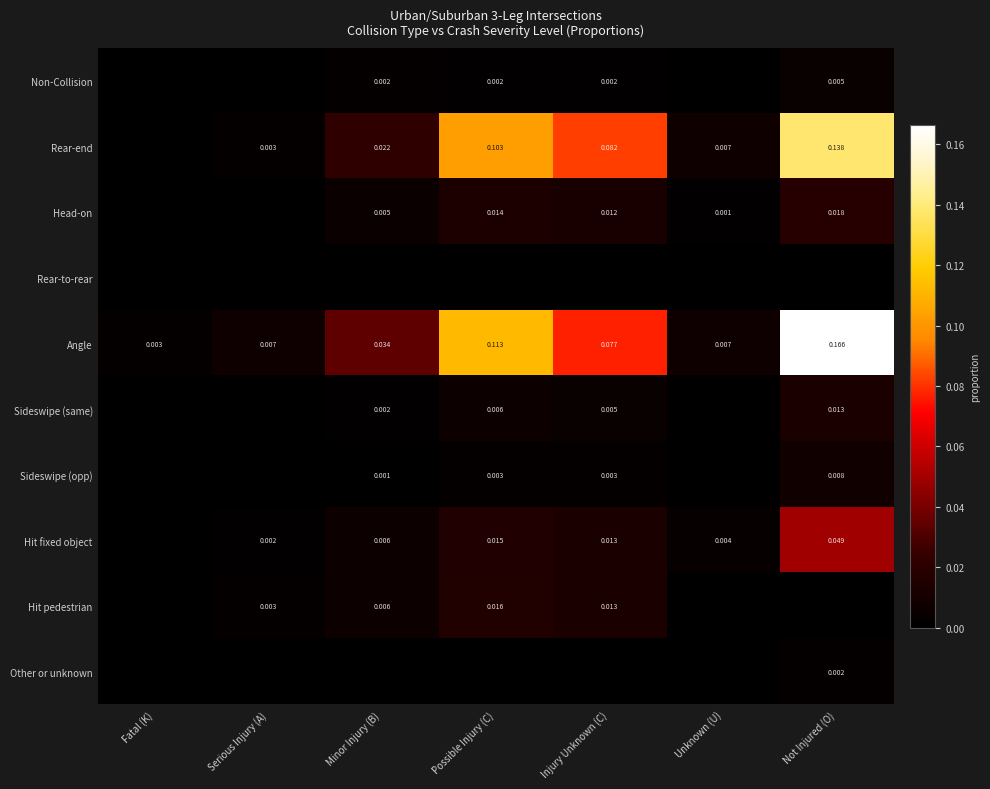

Is the value of Hit fixed object at Serious Injury (A) greater than the value of Sideswipe (opp) at Possible Injury (C)?

No